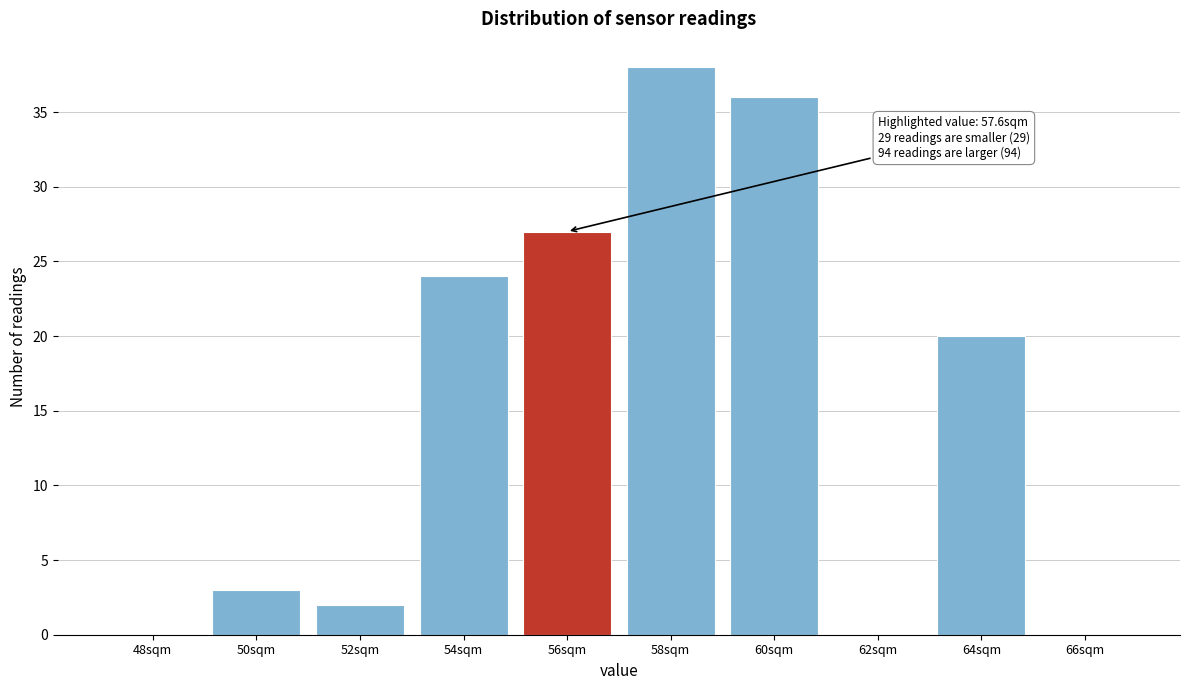

Reading left to right, list all the values displayed in this chart.

48sqm=0	50sqm=3	52sqm=2	54sqm=24	56sqm=27	58sqm=38	60sqm=36	62sqm=0	64sqm=20	66sqm=0